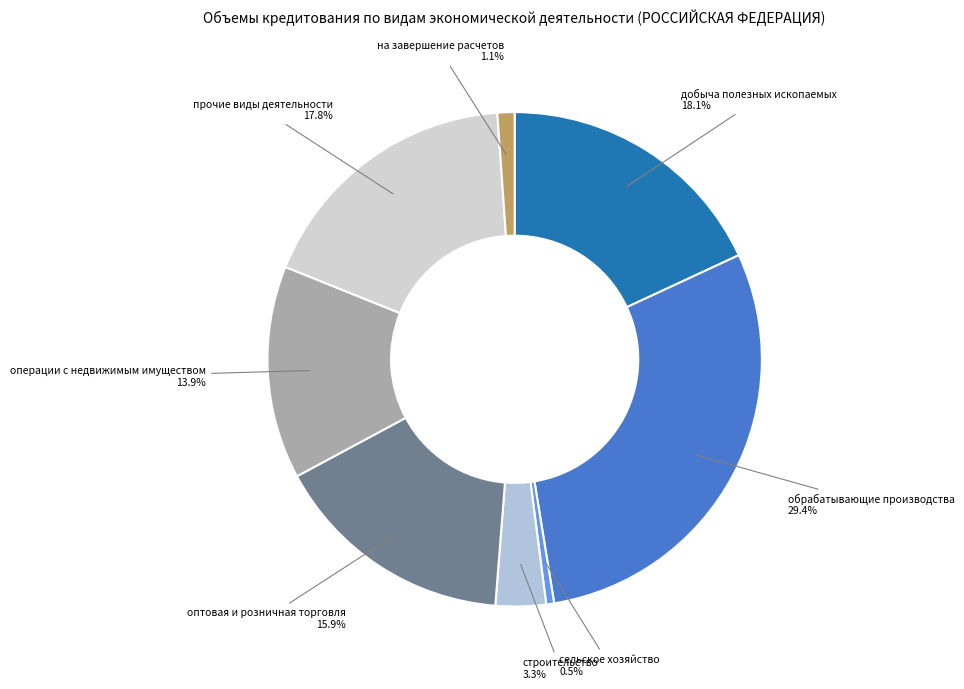

Is на завершение расчетов the majority of the pie?

No